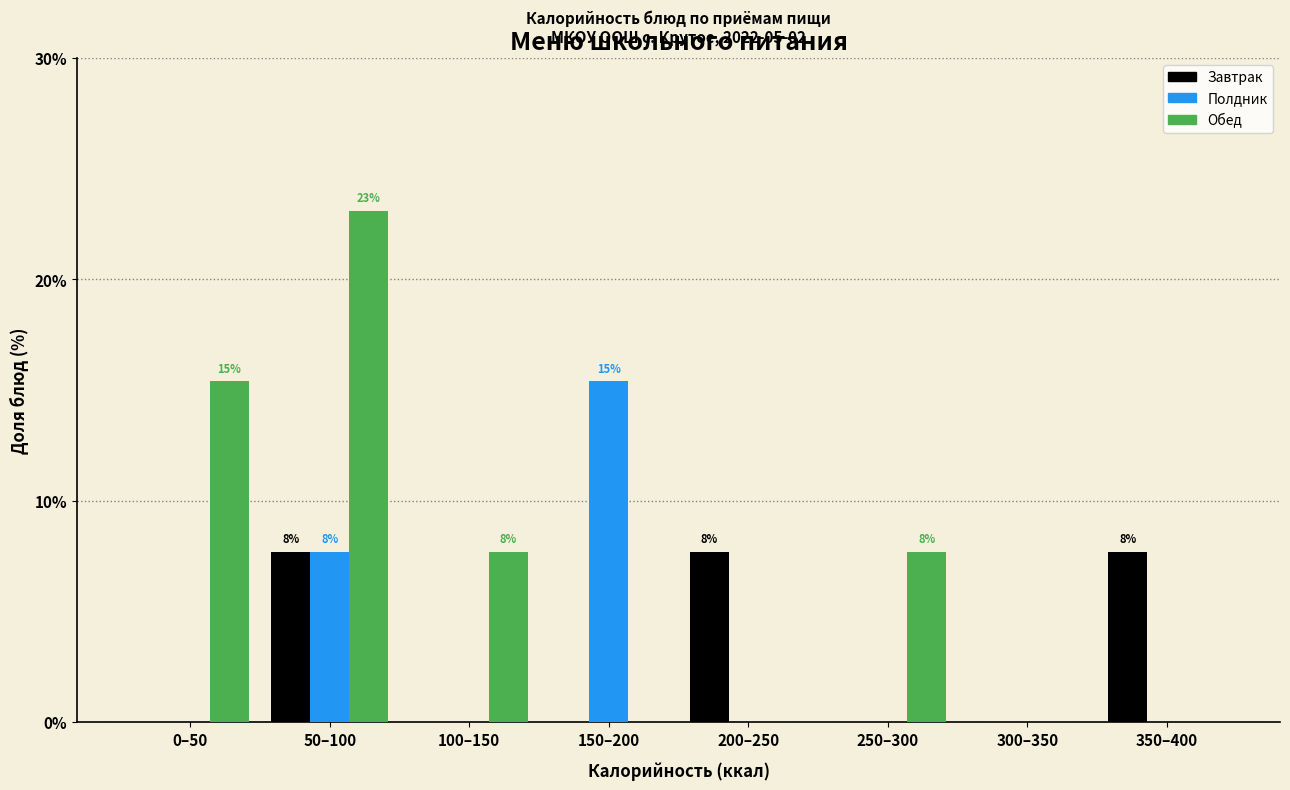

Reading left to right, extract all data points from this chart.

Завтрак: 0–50=0.0	50–100=7.7	100–150=0.0	150–200=0.0	200–250=7.7	250–300=0.0	300–350=0.0	350–400=7.7
Полдник: 0–50=0.0	50–100=7.7	100–150=0.0	150–200=15.4	200–250=0.0	250–300=0.0	300–350=0.0	350–400=0.0
Обед: 0–50=15.4	50–100=23.1	100–150=7.7	150–200=0.0	200–250=0.0	250–300=7.7	300–350=0.0	350–400=0.0